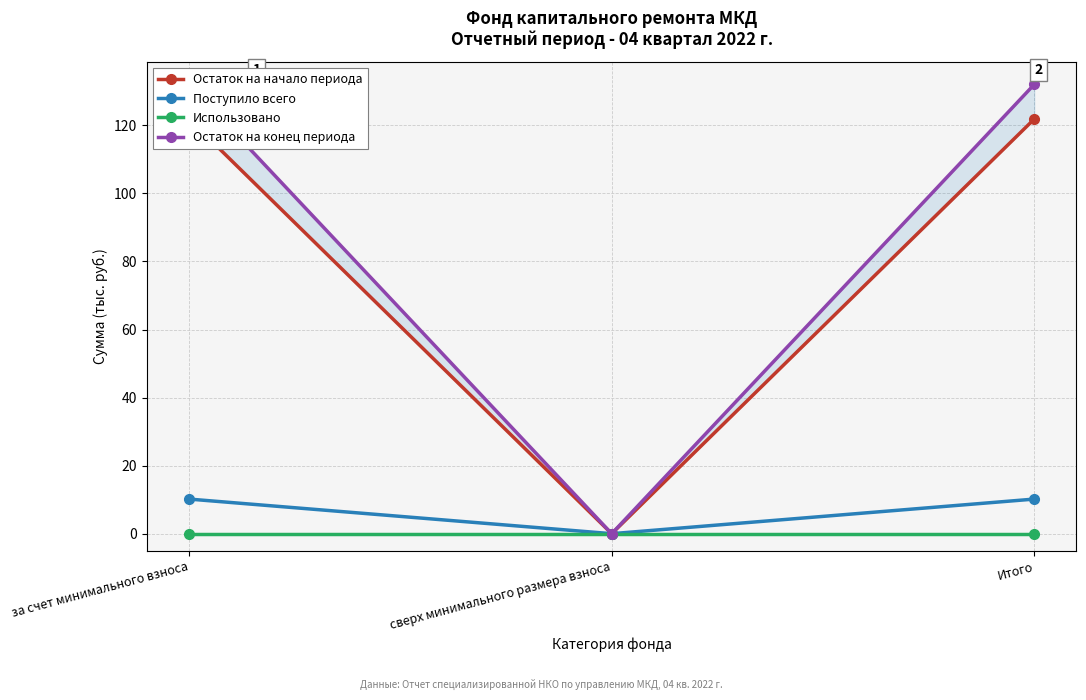

Which series has the largest range (max minus min)?

Остаток на конец периода